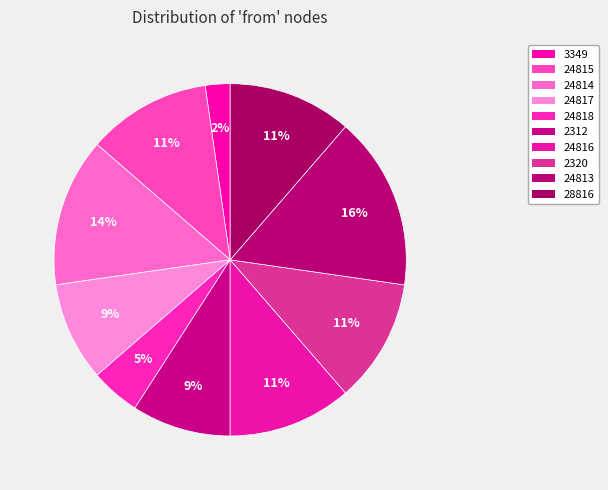

How many slices are in this pie chart?

10